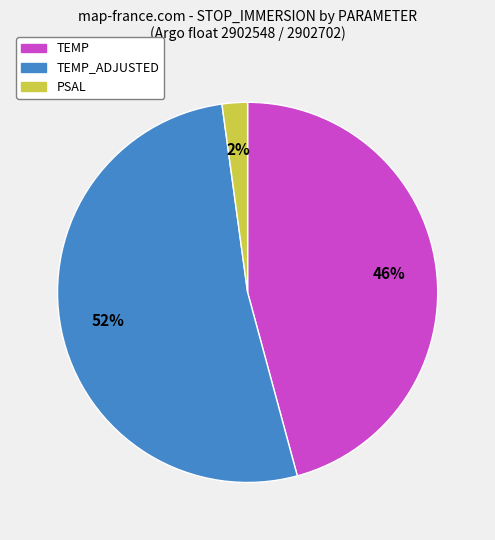

To the nearest percent, what is the average slice percentage?

33%